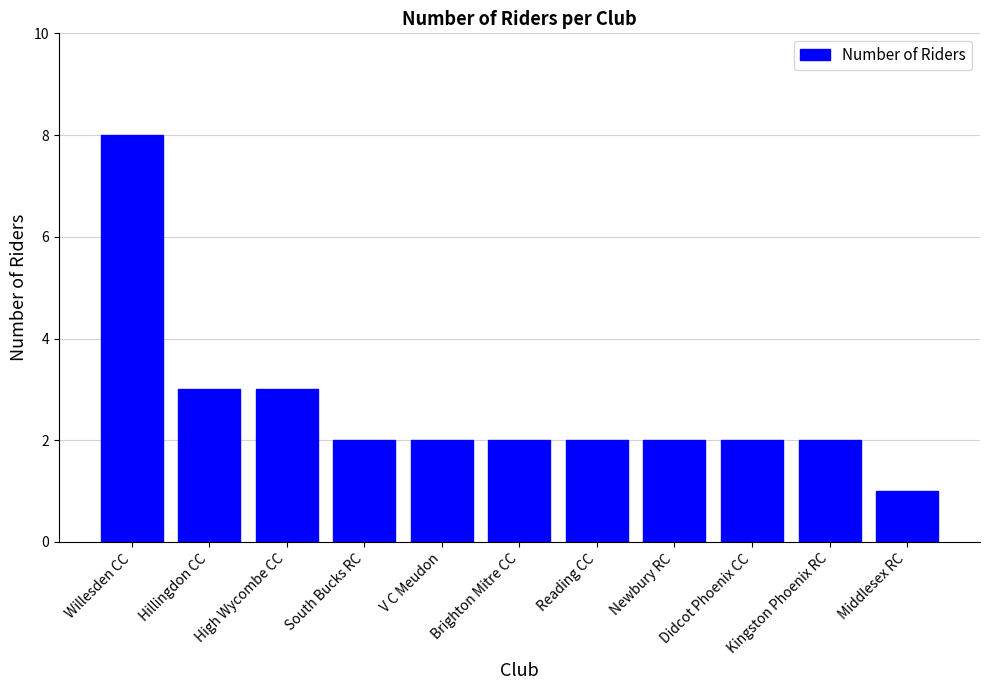

How many bars are there in total?

11